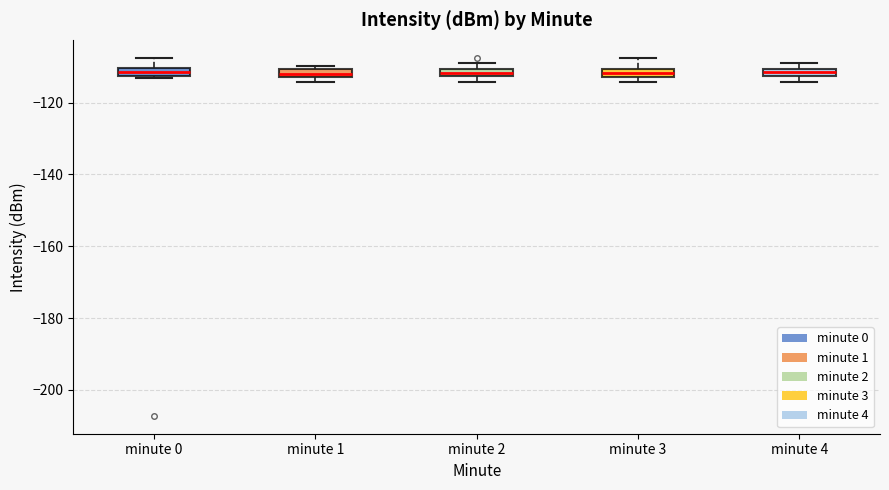

Where does the upper whisker of the box for minute 0 end on the y-axis? The values are not printed on the chart, so give them approximately, as read against the axis.

-108